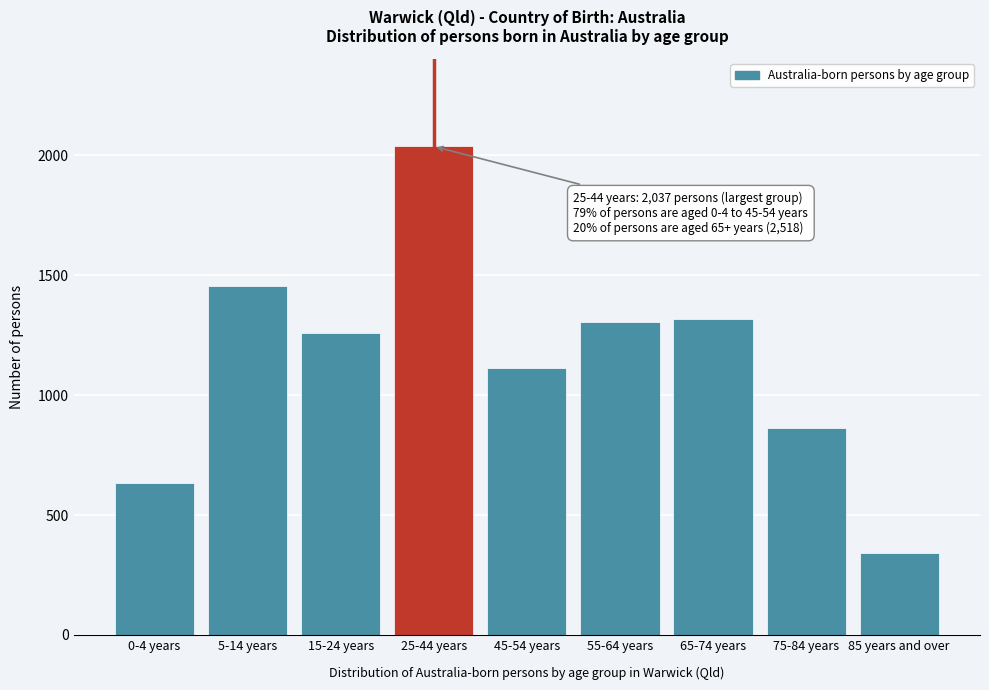

Reading left to right, extract all data points from this chart.

0-4 years=634	5-14 years=1457	15-24 years=1258	25-44 years=2037	45-54 years=1115	55-64 years=1305	65-74 years=1316	75-84 years=861	85 years and over=341